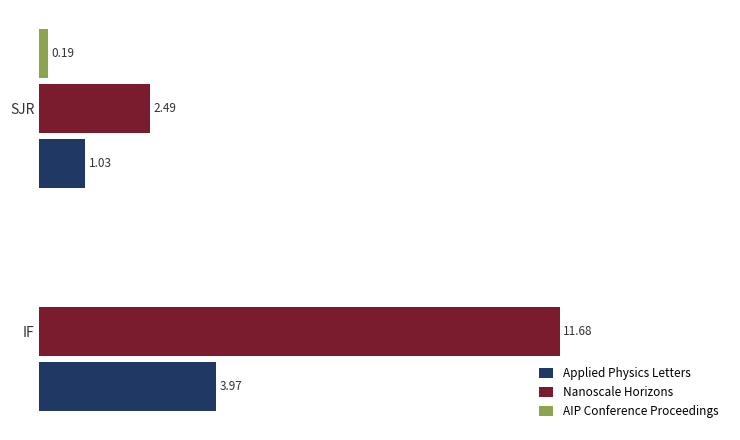

Which series has the widest spread of values?

Nanoscale Horizons